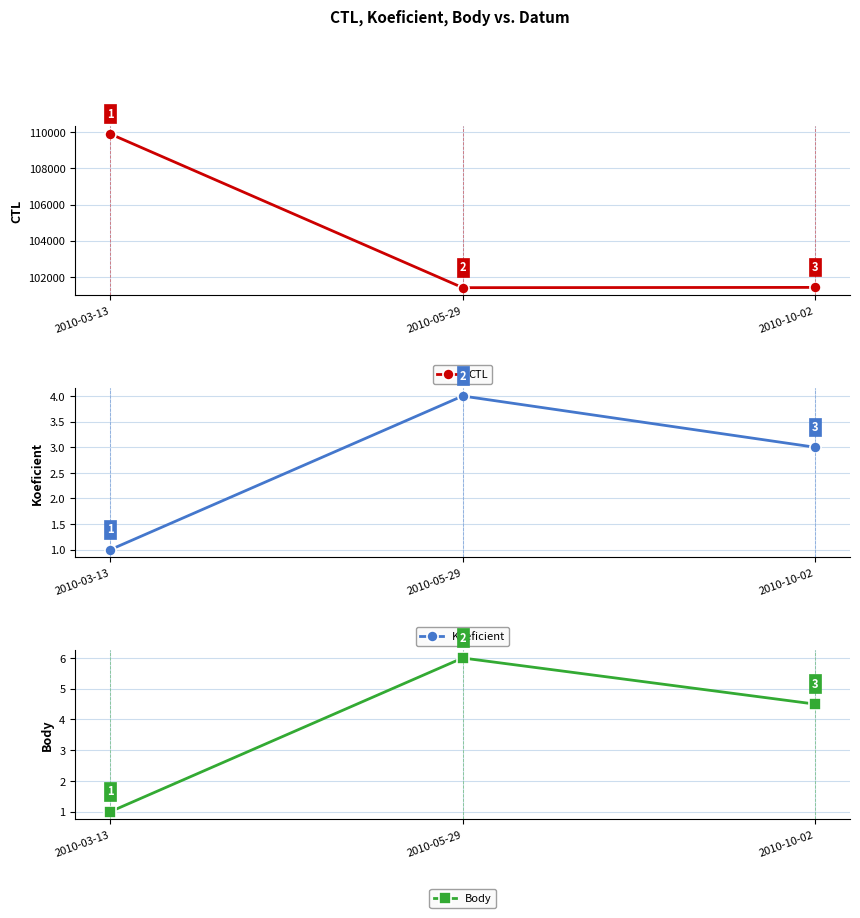

What are all the series names shown in the legend?

CTL, Koeficient, Body